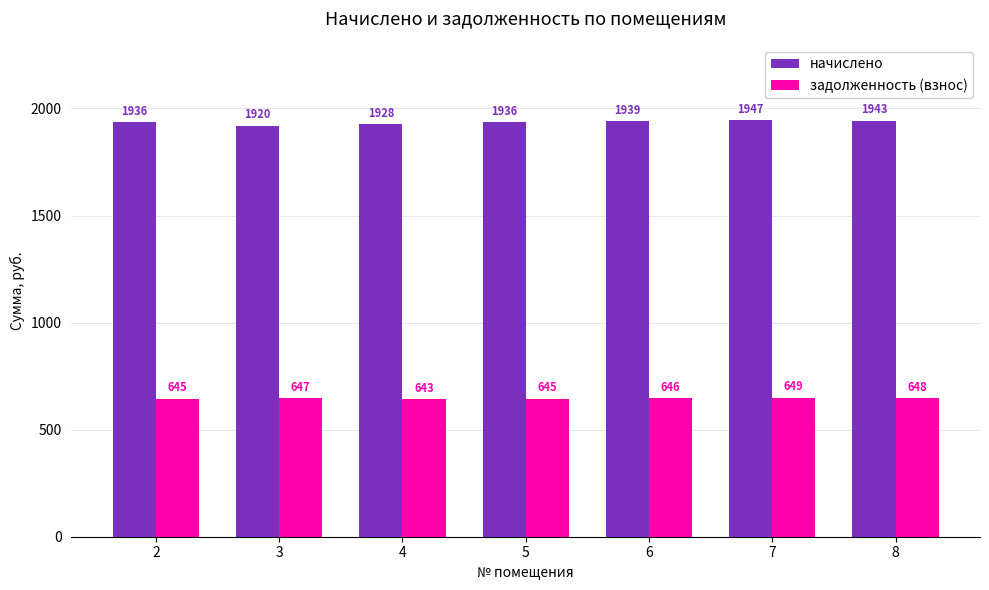

What is the value of the задолженность (взнос) bar at the 1st from the left?

645.2